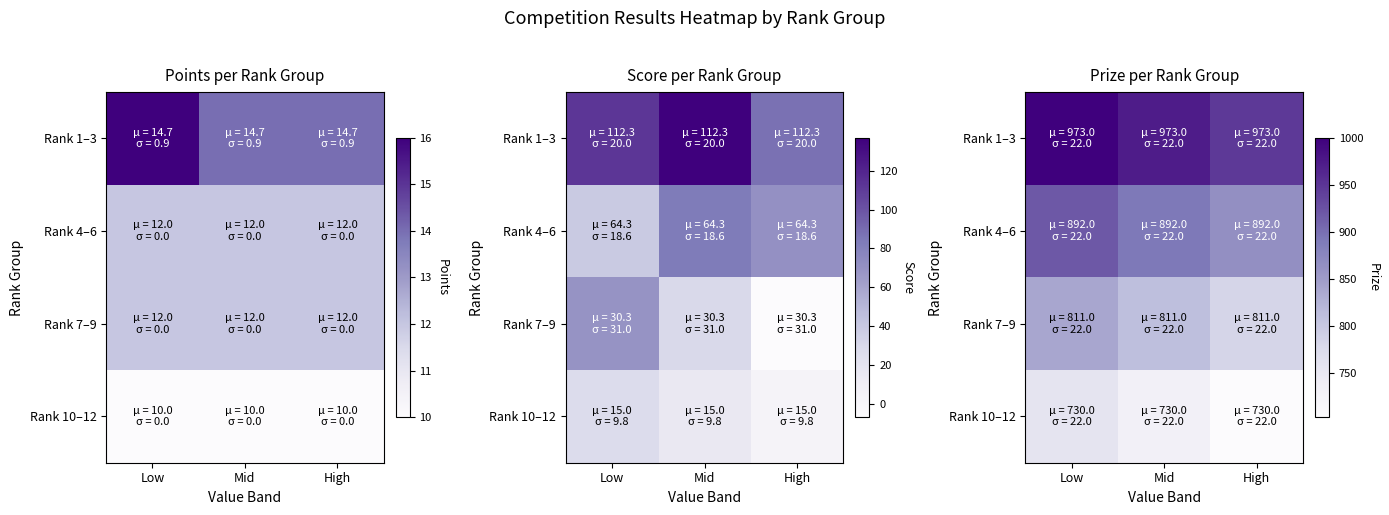

At which category is the sum across all series the highest?

Low